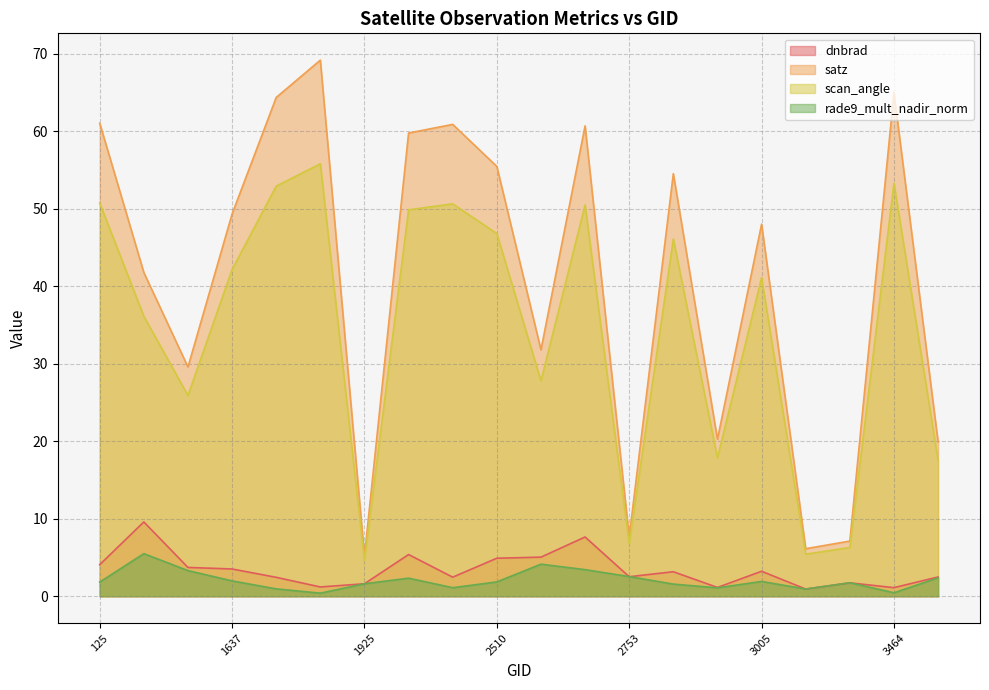

True or false: satz and rade9_mult_nadir_norm intersect in this chart.

False